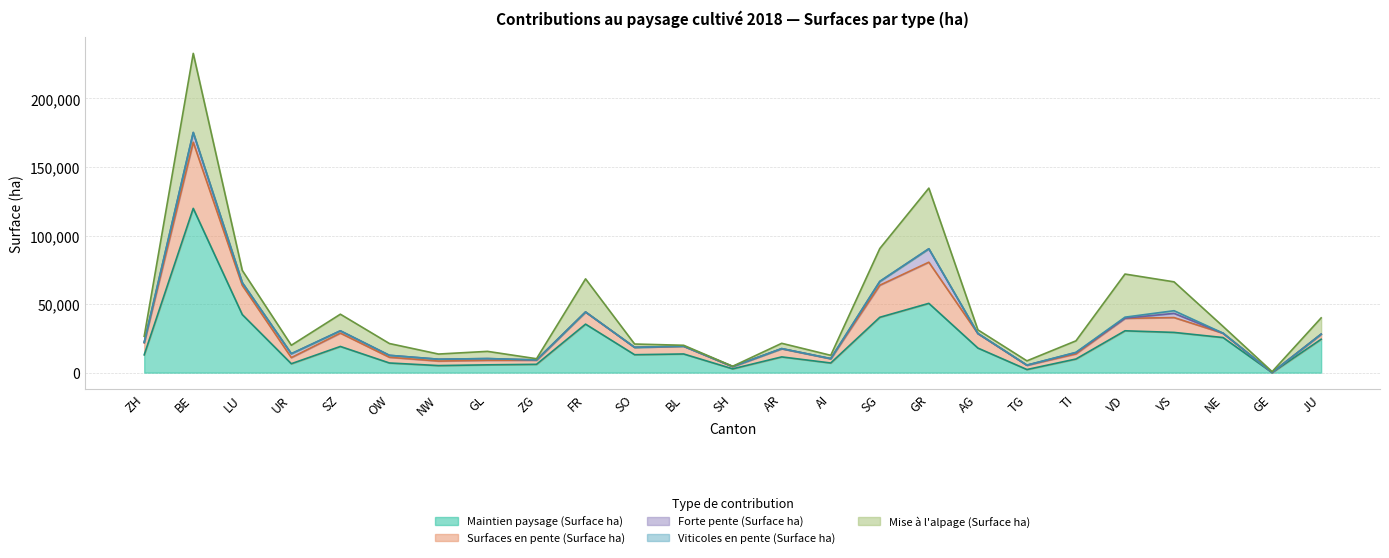

Between FR and SH, which series saw the biggest shift?

Maintien paysage (Surface ha)